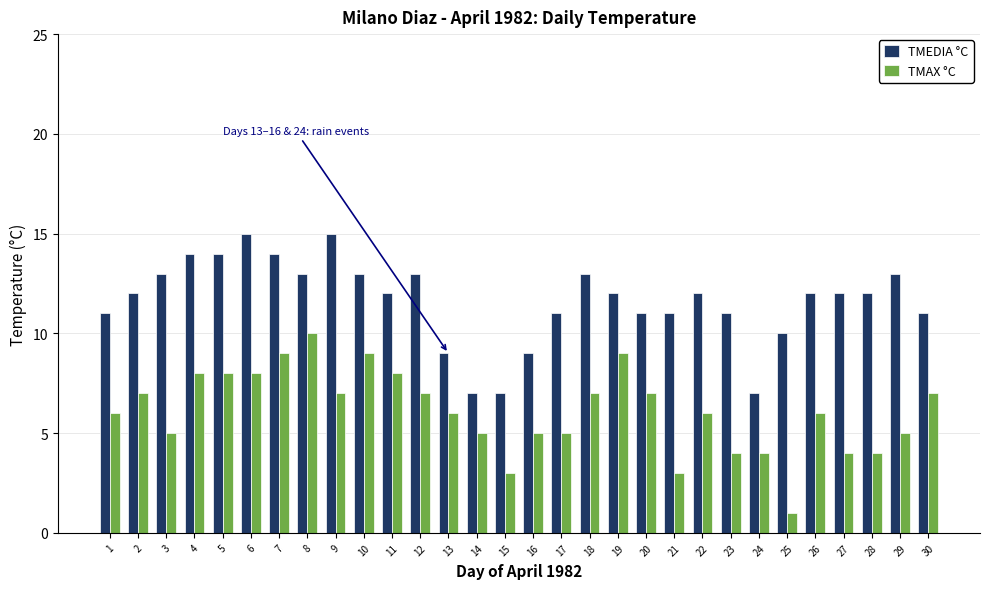

How many TMAX °C values are between 5 and 8?

19